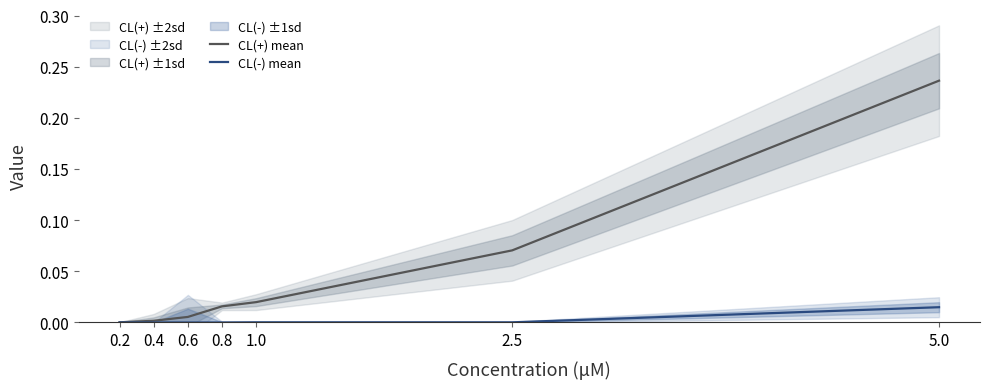

At which category does CL(-) mean reach its first local peak?

1.0